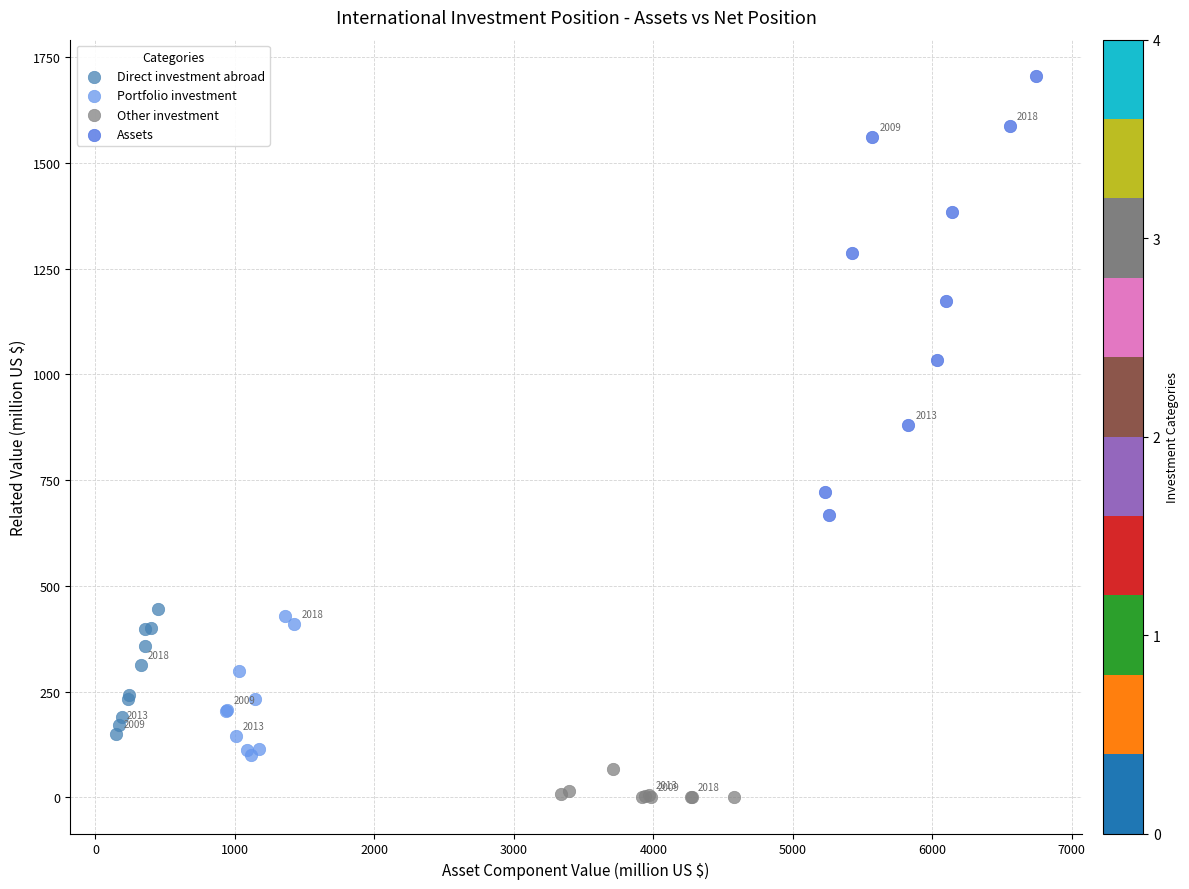

Which series has the largest Y range (max minus min)?

Assets